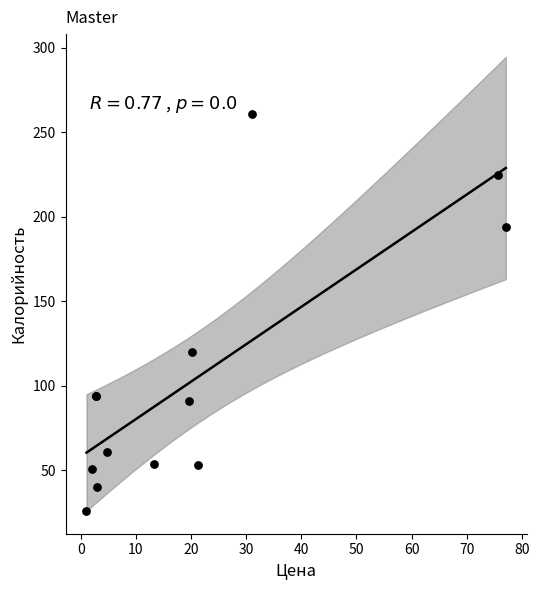

What Y value in the scatter plot is closest to 143?

120